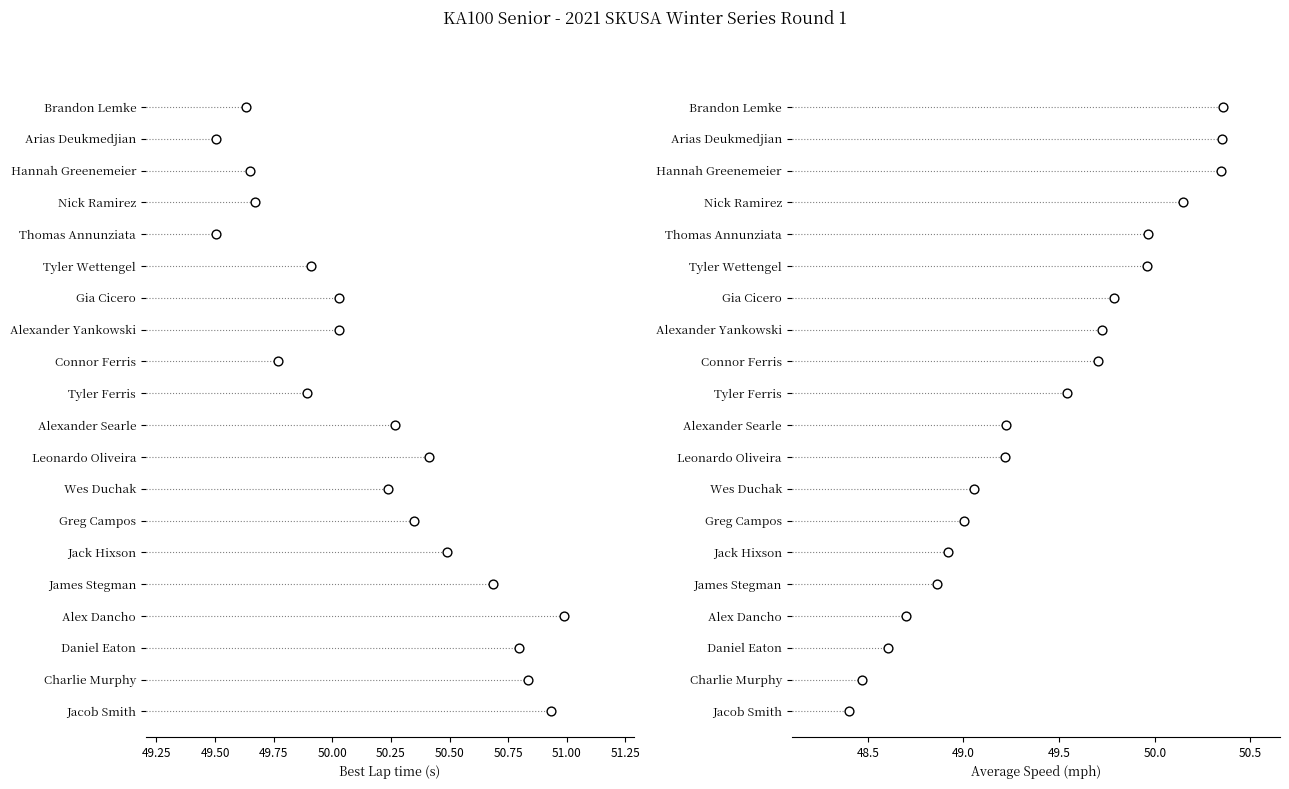

Which series has the largest total across all categories?

Best Lap time (s)